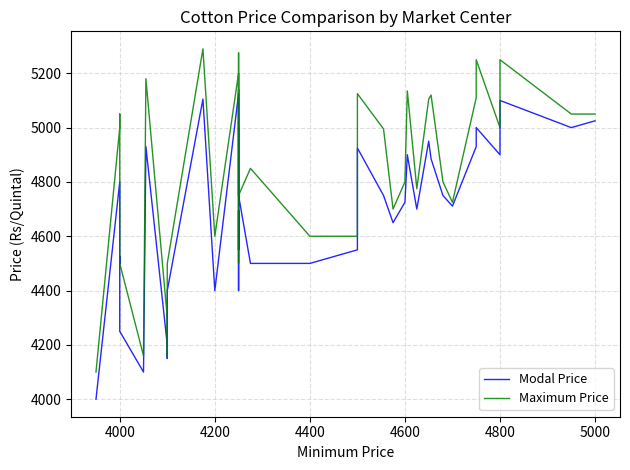

At how many categories does at least one series exceed 5003?

17